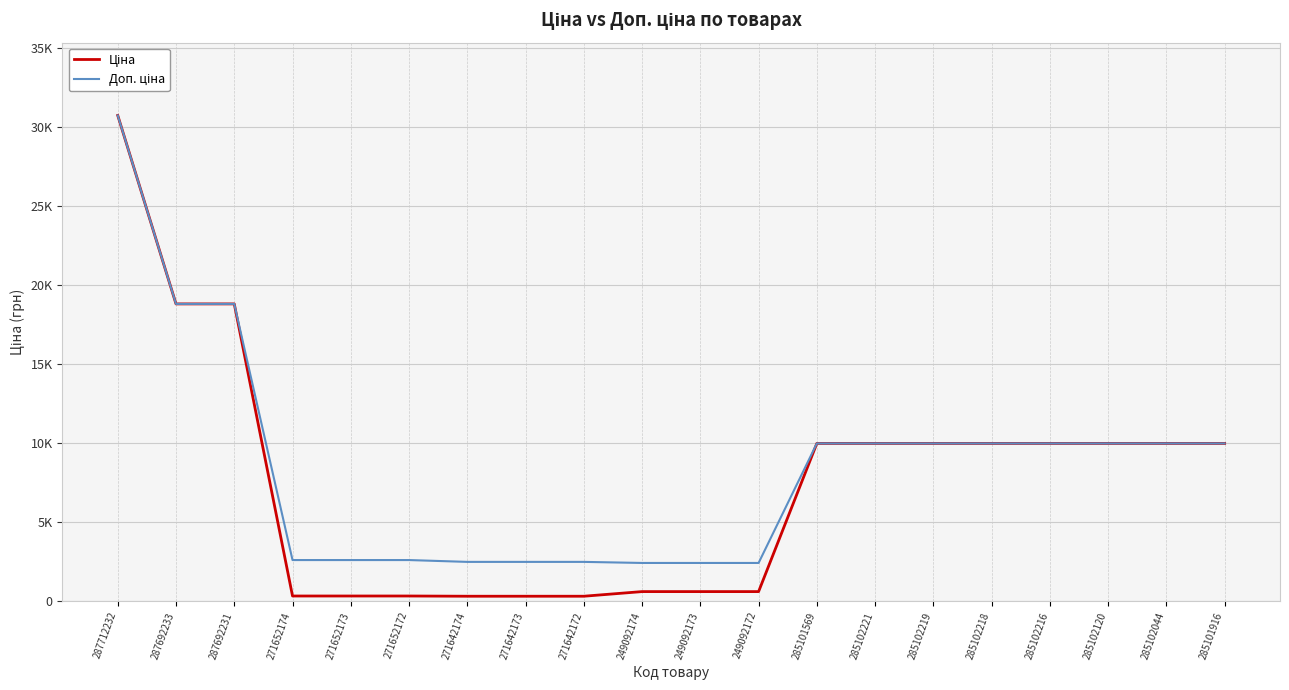

Rank the series by their maximum value, from lowest to highest.

Ціна, Доп. ціна